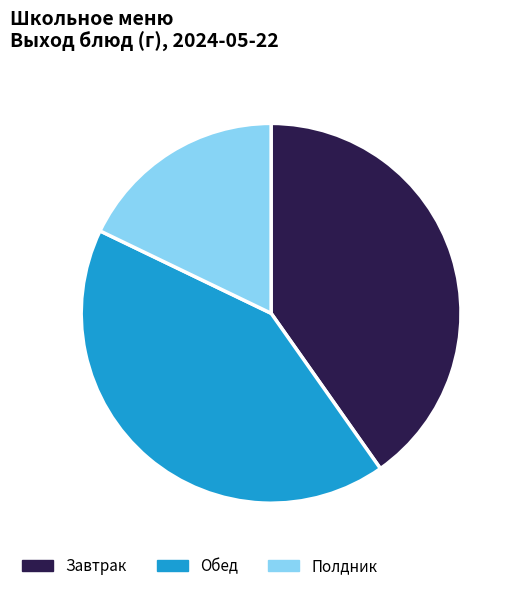

Is there a majority slice in this chart?

No